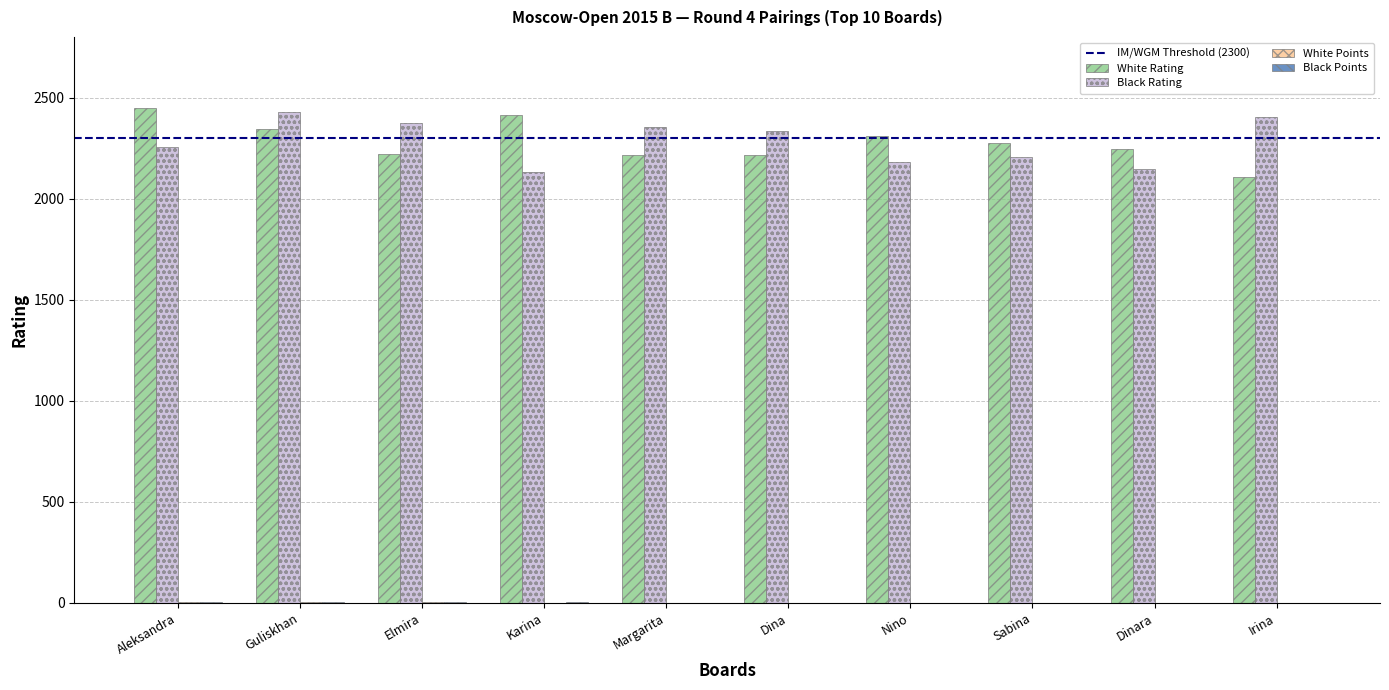

Is it true that Black Rating equals 4123 at Elmira?

False